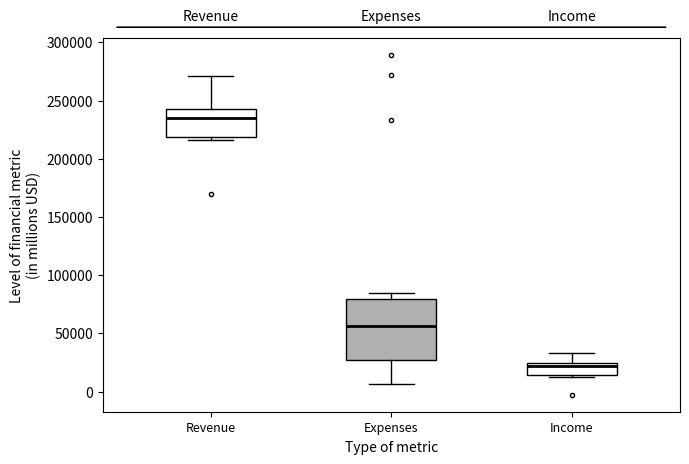

Reading left to right, read every box against the y-axis: the position of its median line, the range the box covers, and the ends of its whiskers. The values are not printed on the chart, so give them approximately, as read against the axis.

Revenue: median 235000, box 220000 to 245000, whiskers 215000 to 270000
Expenses: median 55000, box 25000 to 80000, whiskers 5000 to 85000
Income: median 20000, box 15000 to 25000, whiskers 10000 to 35000